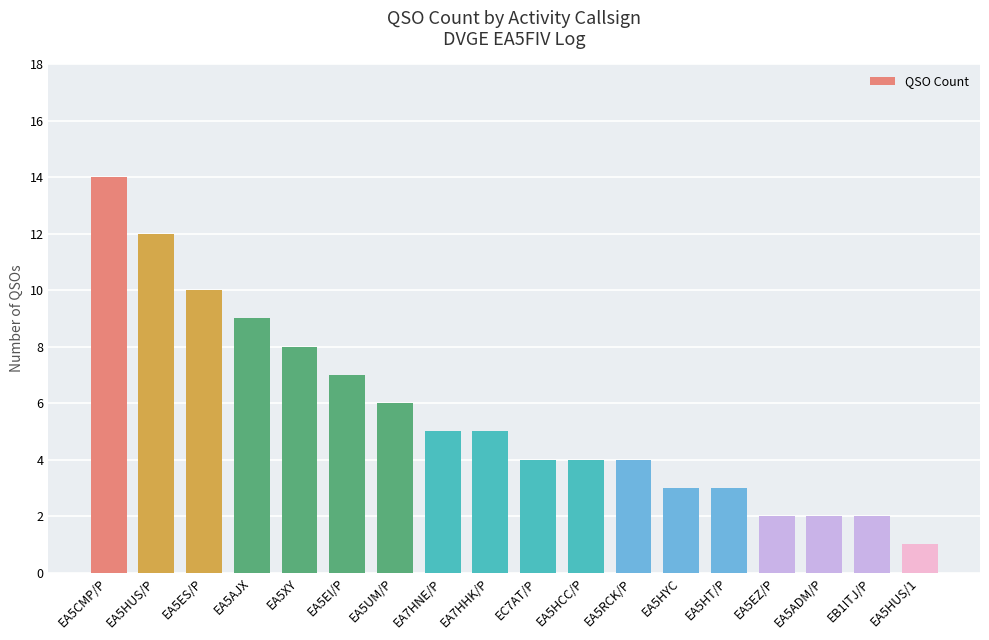

Reading left to right, transcribe all the data shown in this chart.

14	12	10	9	8	7	6	5	5	4	4	4	3	3	2	2	2	1